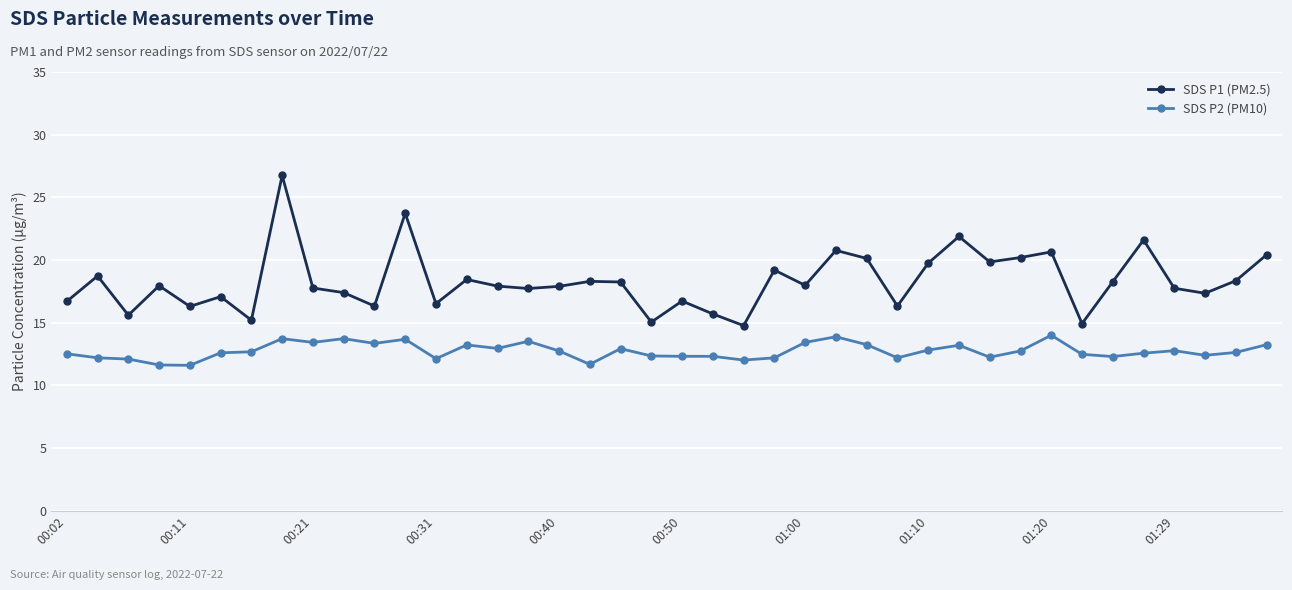

What is the value of the SDS P1 (PM2.5) point at the 10th from the left?

17.4